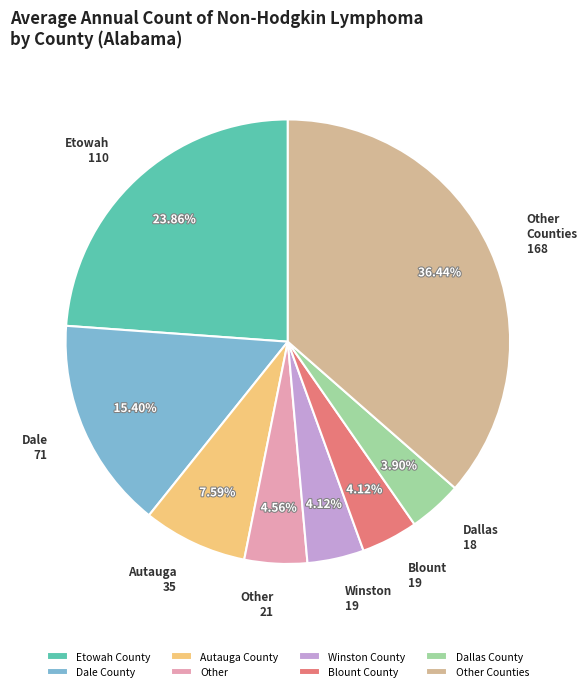

Is the sum of Winston County and Other greater than half?

No